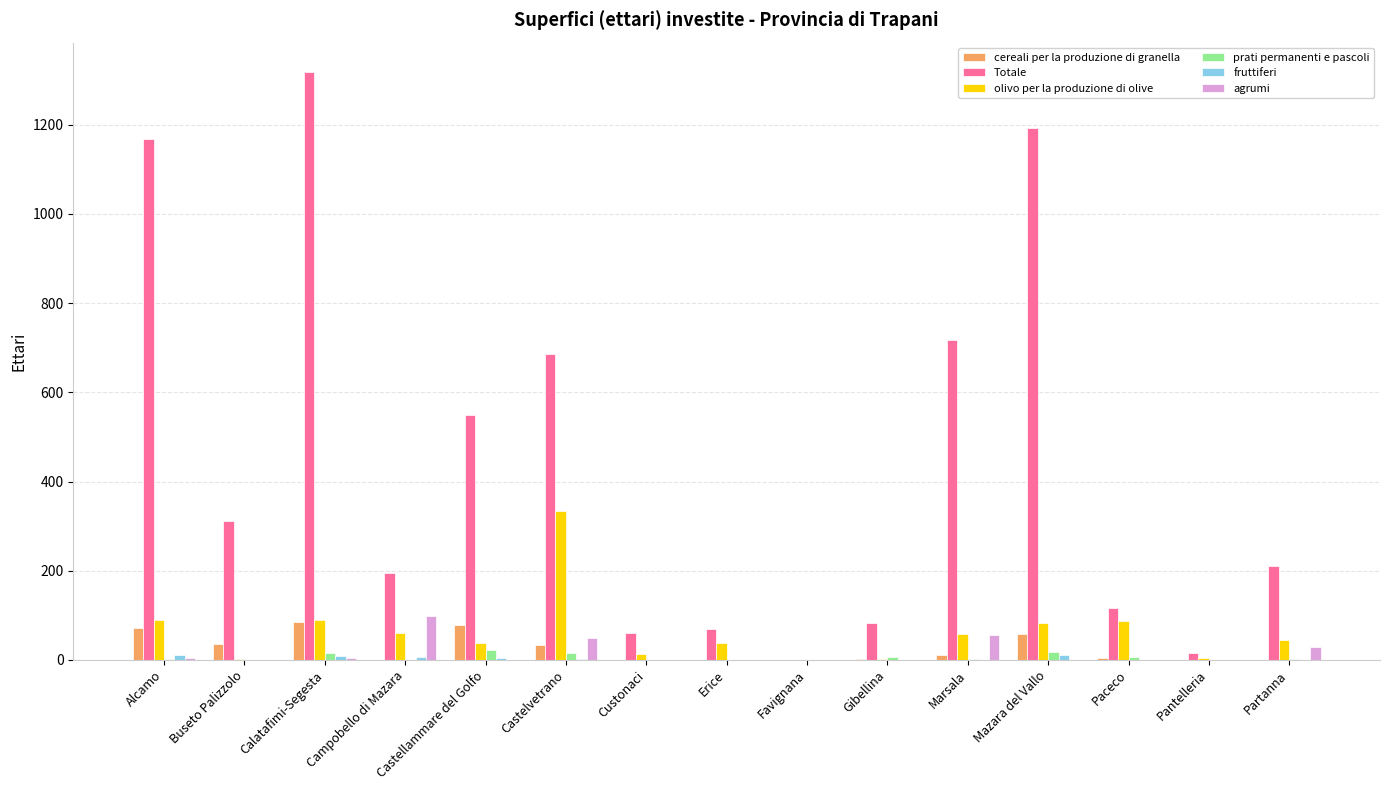

Does the chart contain stacked bars?

No